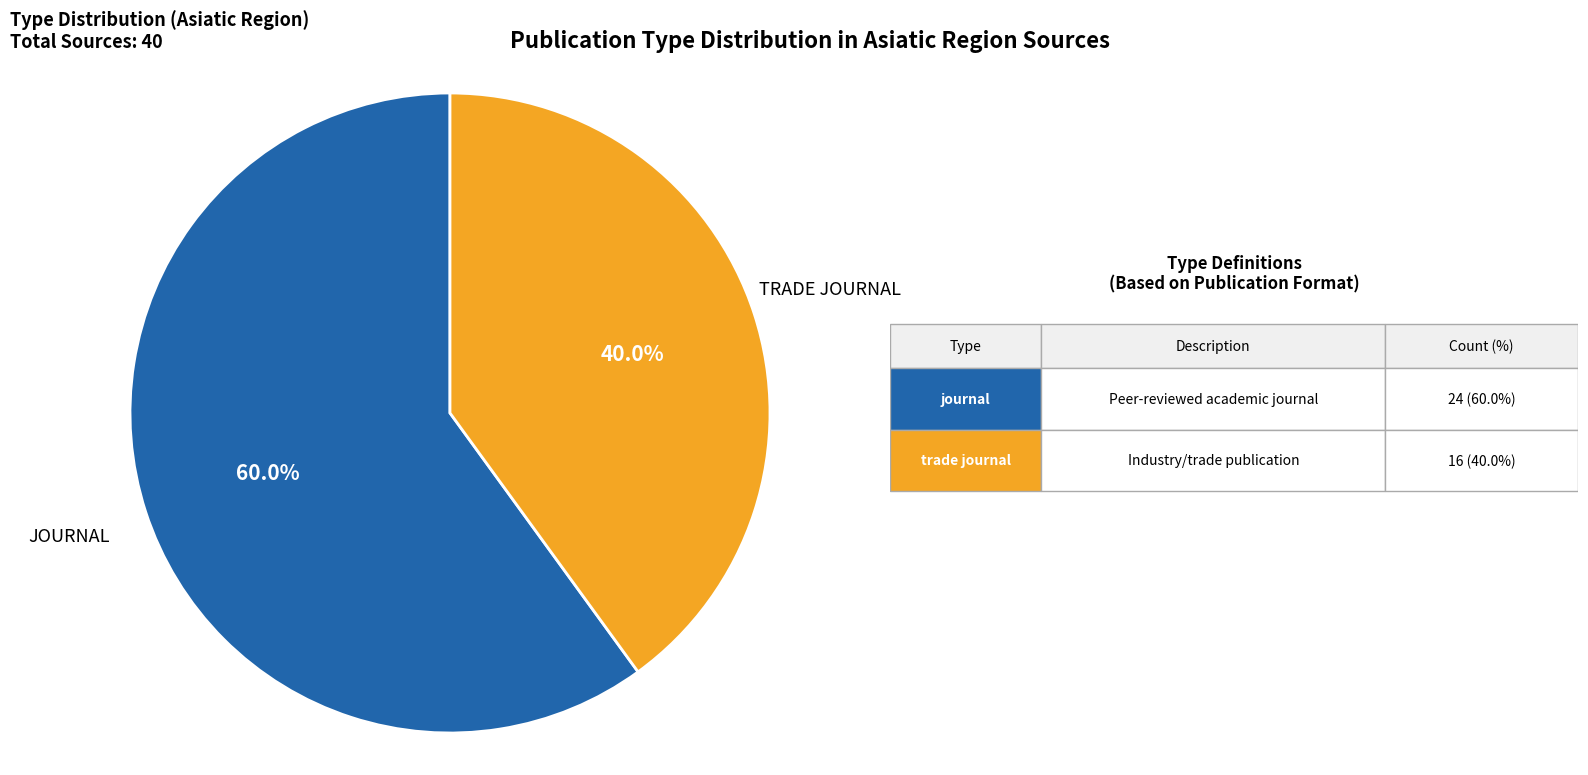

Is there any slice that represents more than half of the pie?

Yes